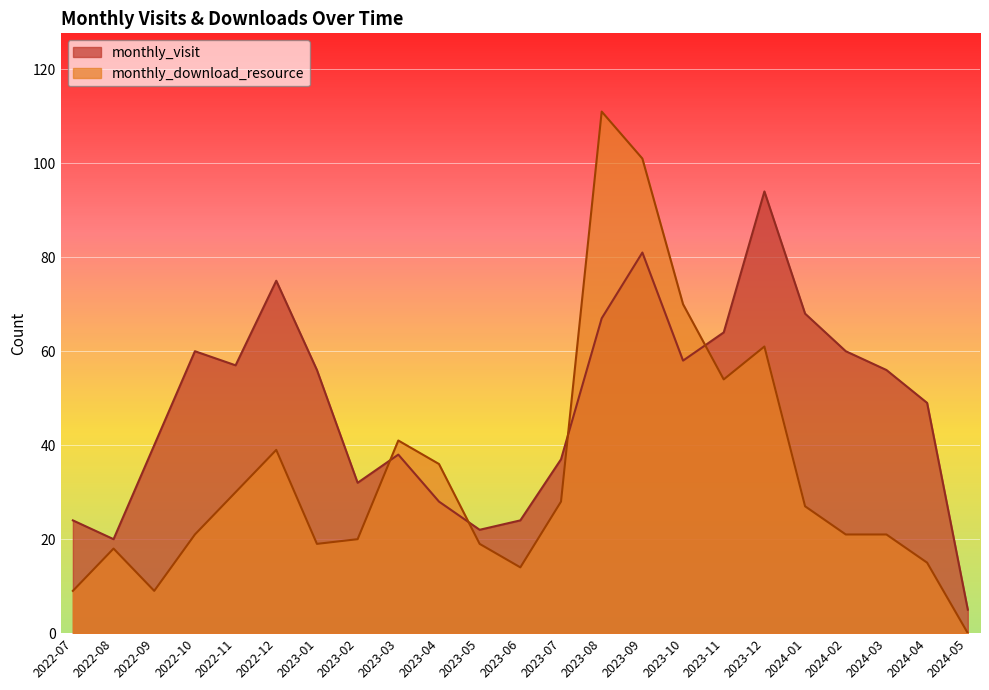

Where does the monthly_visit series first go above 56?

2022-10